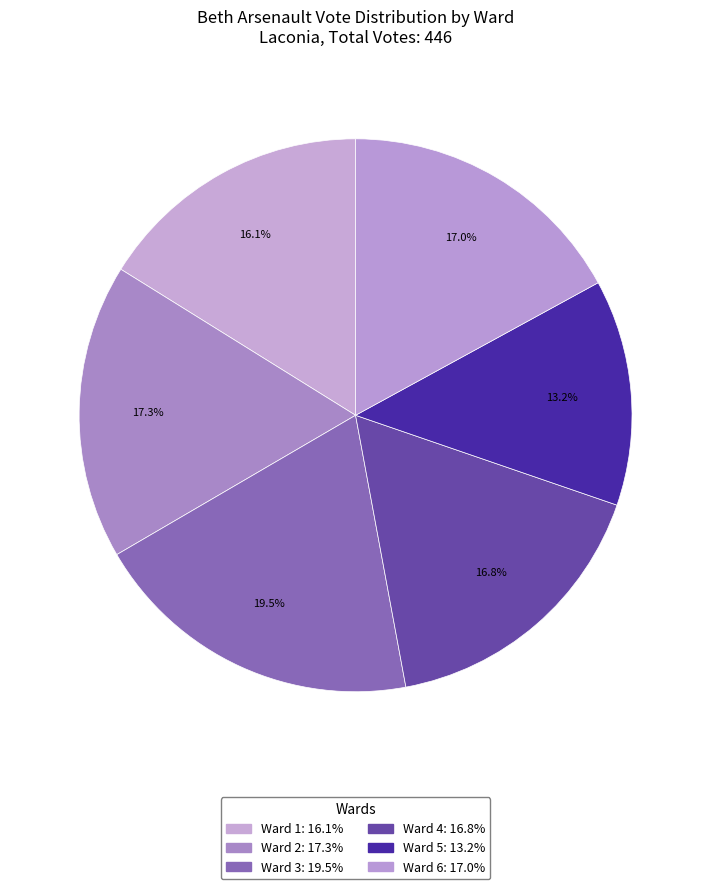

Which category has the biggest portion of the pie?

Ward 3